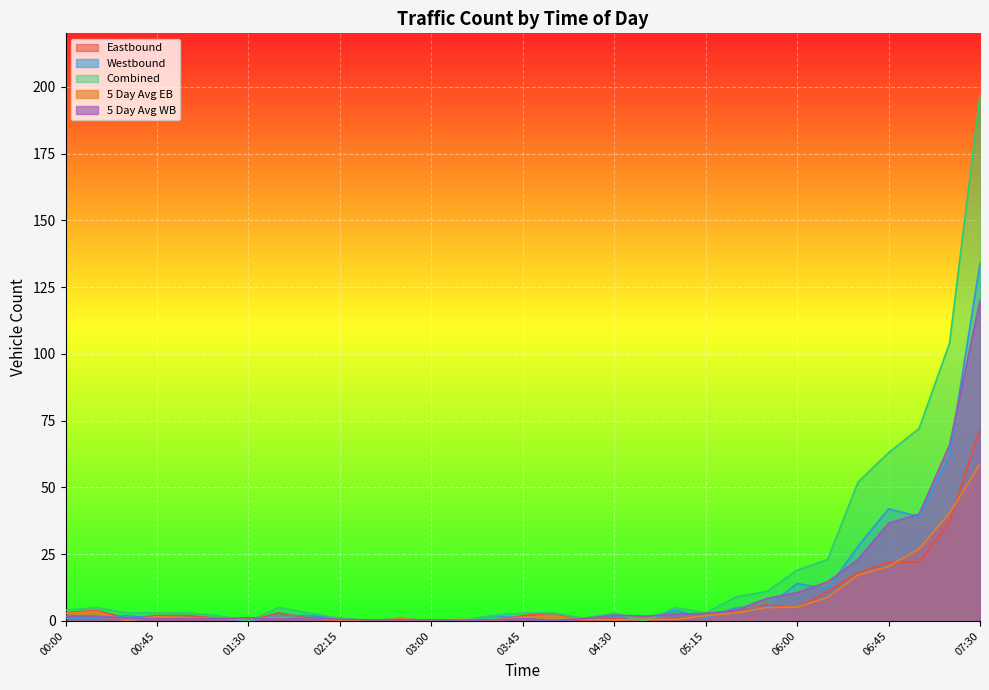

How many intersections are there between 5 Day Avg WB and 5 Day Avg EB?

9